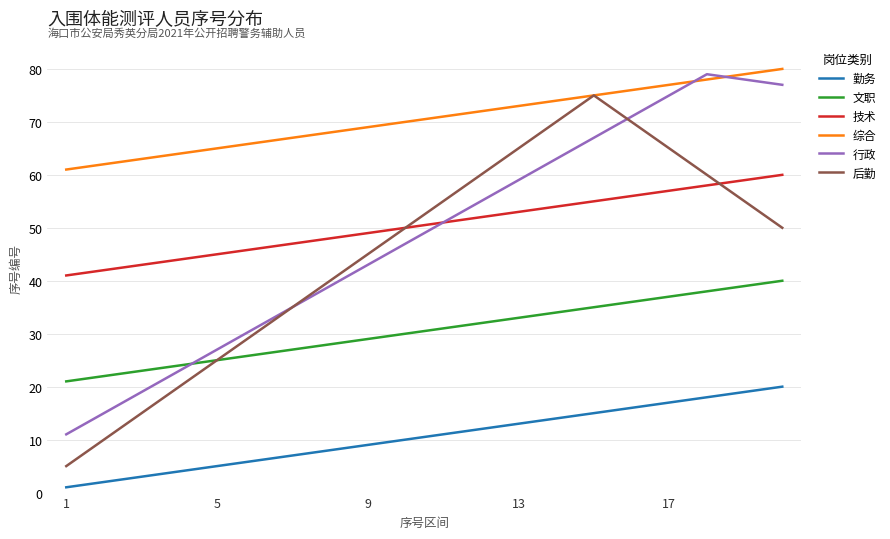

Rank the series by their maximum value, from highest to lowest.

综合, 行政, 后勤, 技术, 文职, 勤务